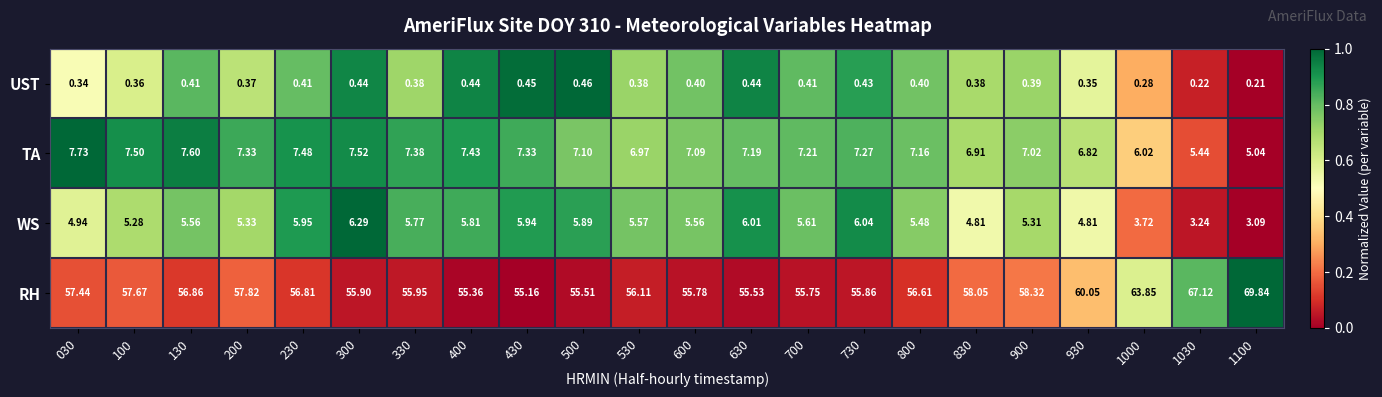

Rank the series by their maximum value, from lowest to highest.

UST, WS, TA, RH